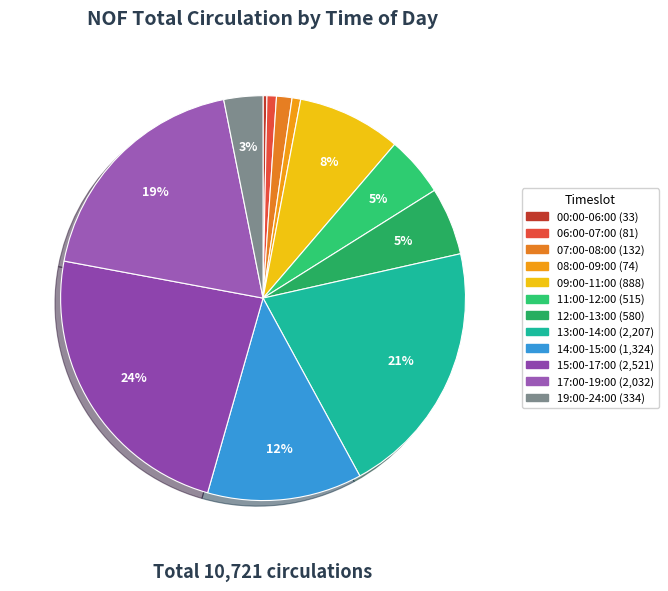

Count the number of slices in the pie.

12